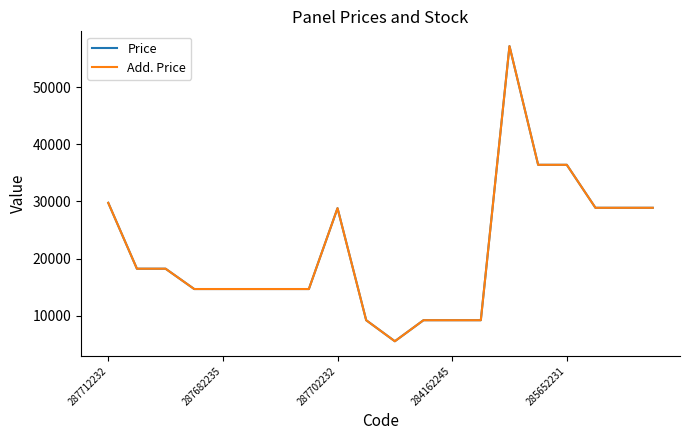

At which label is Add. Price closest to 31366?

287712232